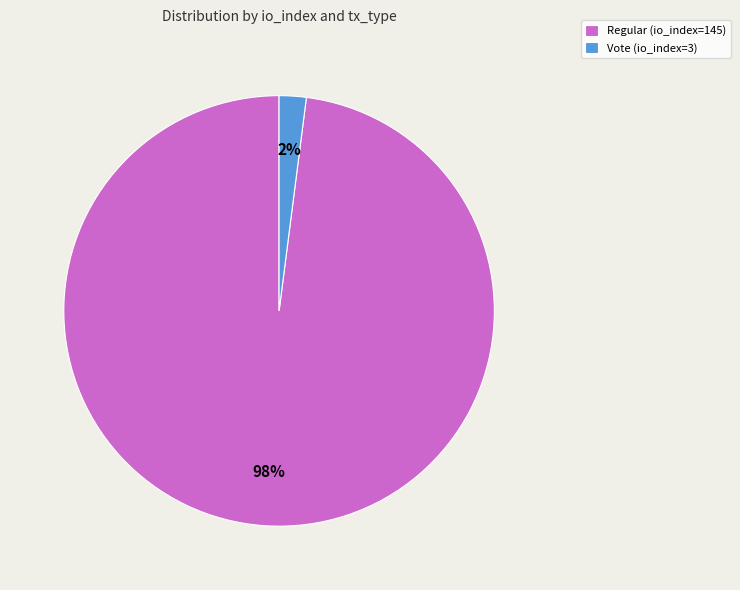

True or false: Vote (io_index=3) accounts for 2% of the total.

True